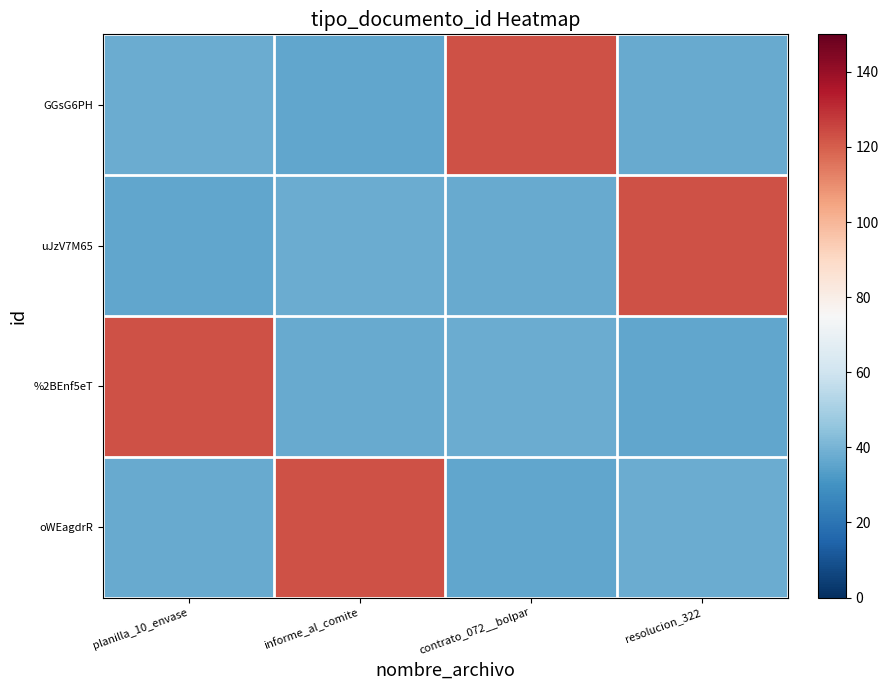

List the series in order of their peak value, lowest first.

GGsG6PH, uJzV7M65, %2BEnf5eT, oWEagdrR